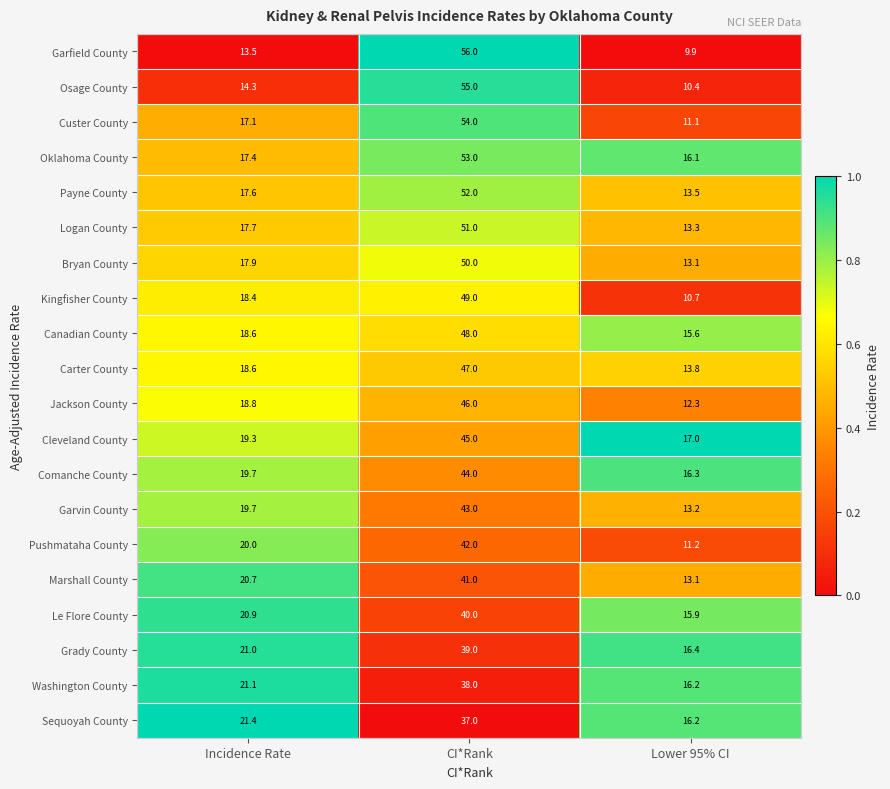

Between CI*Rank and Lower 95% CI, which series saw the biggest shift?

Garfield County